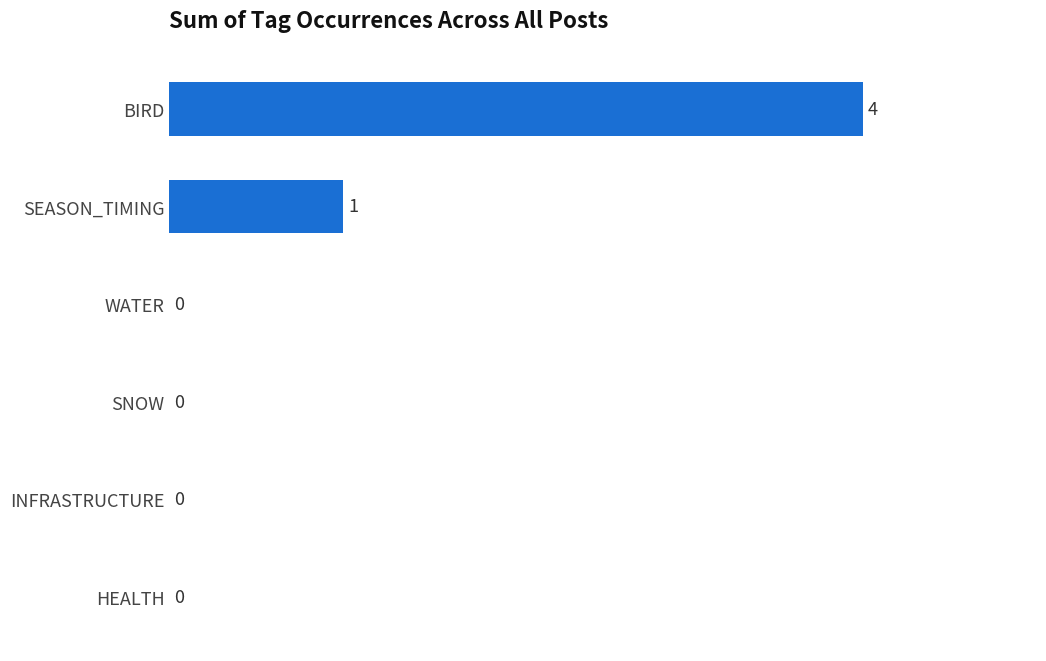

At which label is the value closest to 2?

SEASON_TIMING